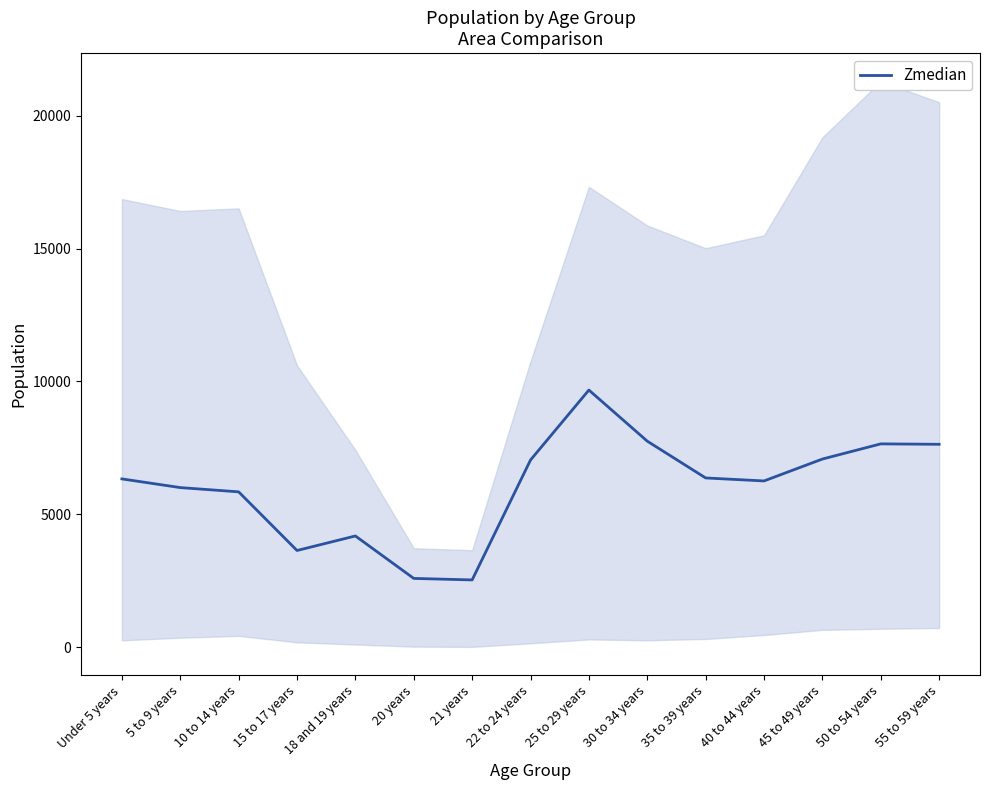

Which has a higher value, 30 to 34 years or 35 to 39 years?

30 to 34 years